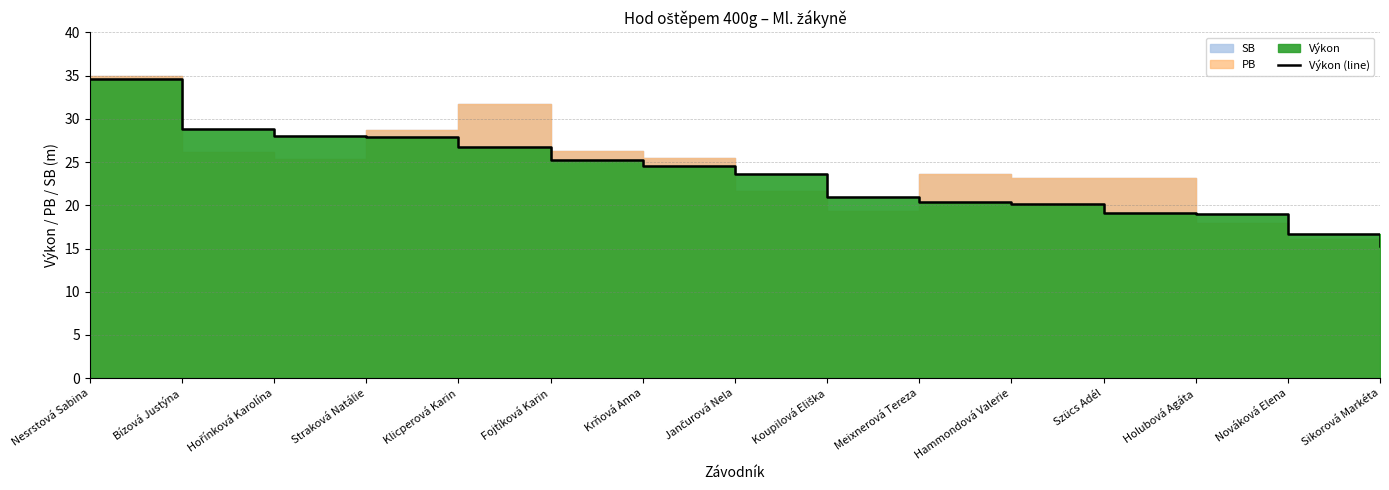

Rank the categories by value from highest to lowest.

Nesrstová Sabina, Bízová Justýna, Hořínková Karolína, Straková Natálie, Klicperová Karin, Fojtíková Karin, Krňová Anna, Jančurová Nela, Koupilová Eliška, Meixnerová Tereza, Hammondová Valerie, Szücs Adél, Holubová Agáta, Nováková Elena, Sikorová Markéta